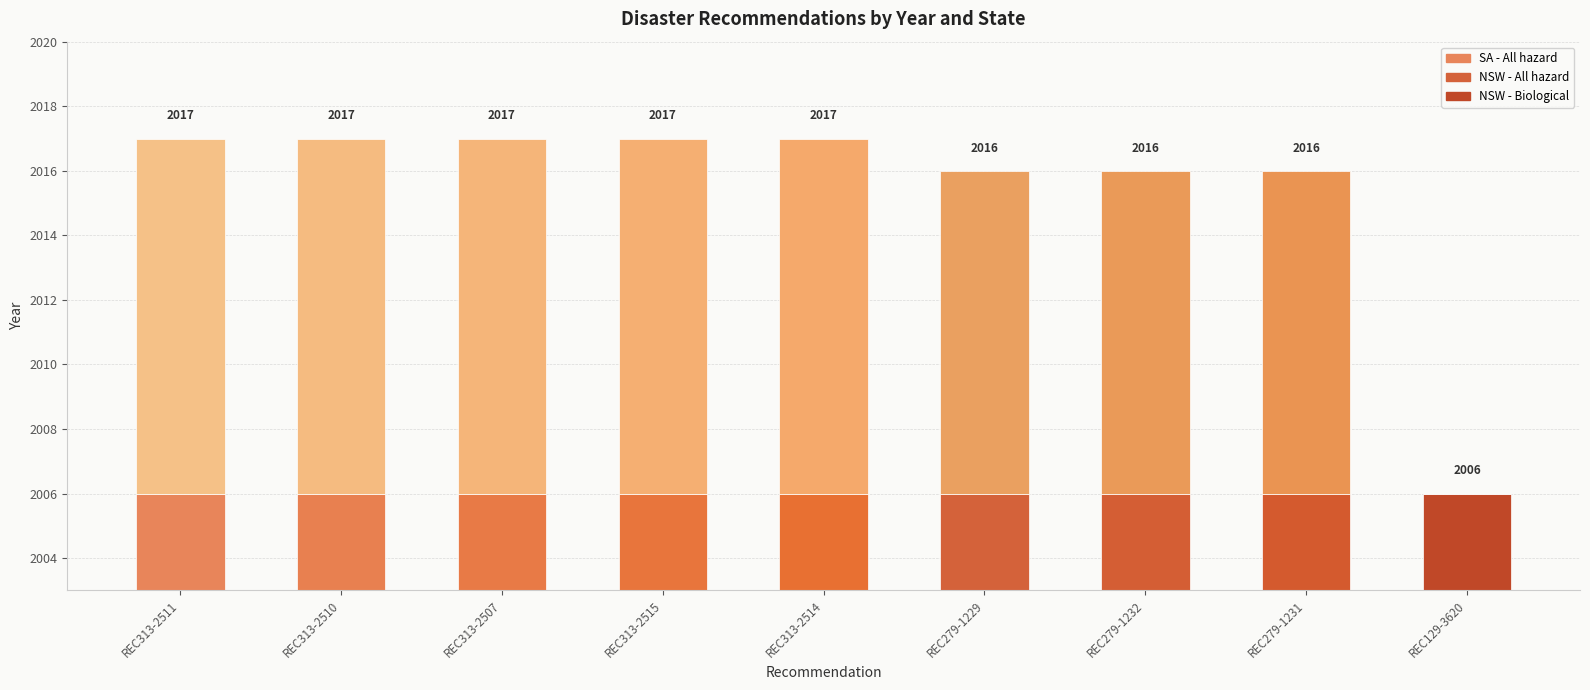

What position from the right is REC313-2507?

7